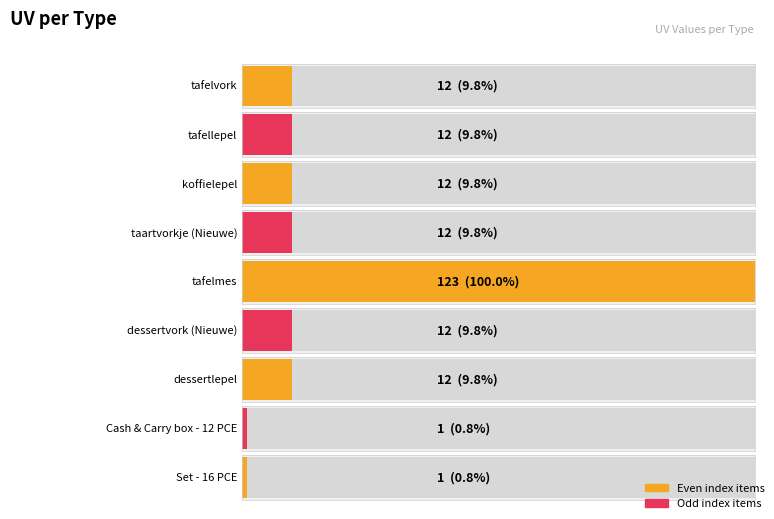

Is it true that the value at tafelmes is 58?

False